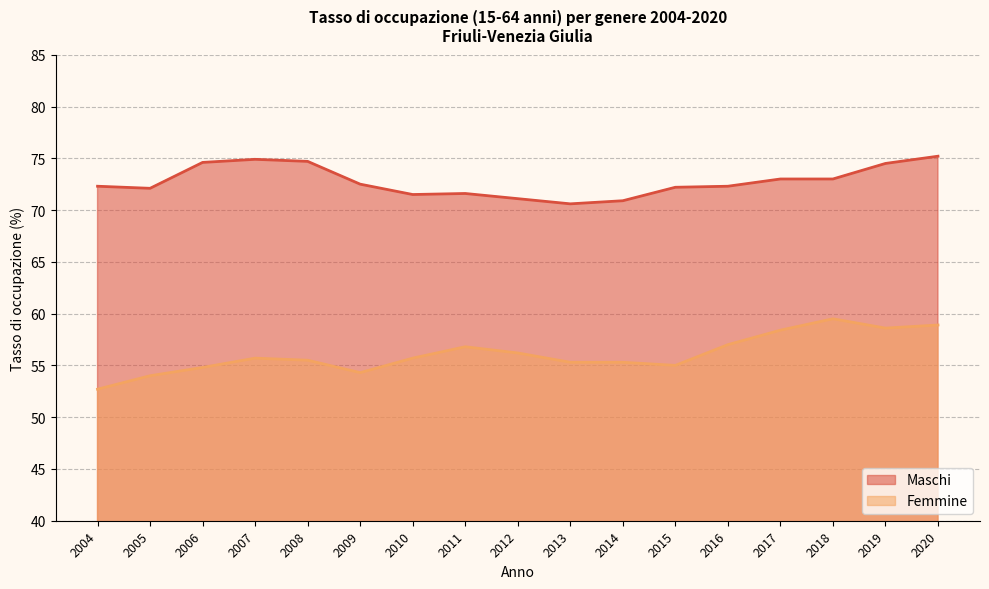

Reading left to right, extract all data points from this chart.

Maschi: 2004=72.3	2005=72.1	2006=74.6	2007=74.9	2008=74.7	2009=72.5	2010=71.5	2011=71.6	2012=71.1	2013=70.6	2014=70.9	2015=72.2	2016=72.3	2017=73.0	2018=73.0	2019=74.5	2020=75.2
Femmine: 2004=52.7	2005=54.0	2006=54.8	2007=55.7	2008=55.5	2009=54.3	2010=55.7	2011=56.8	2012=56.2	2013=55.3	2014=55.3	2015=55.0	2016=57.0	2017=58.4	2018=59.5	2019=58.6	2020=58.9